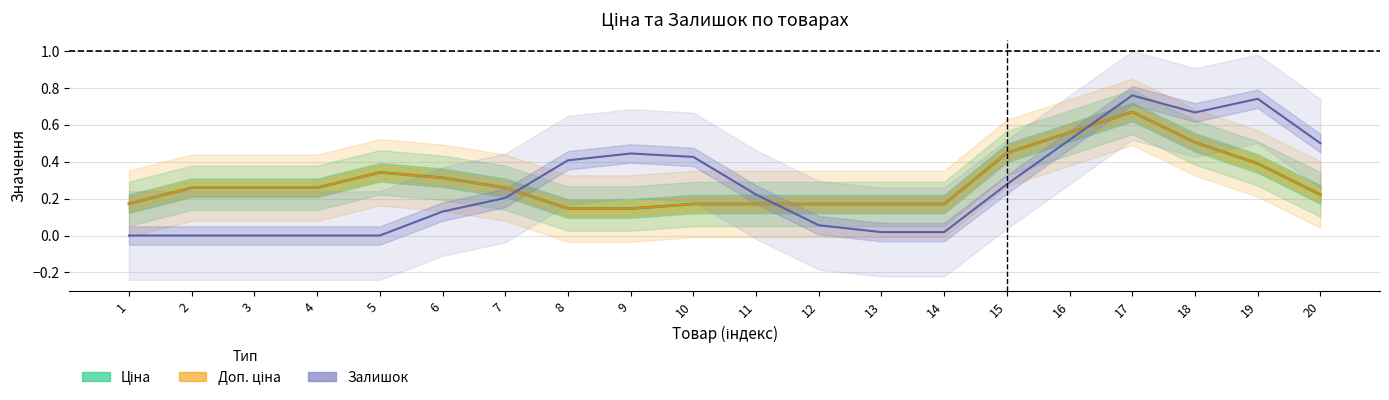

Which series has the largest total across all categories?

Ціна